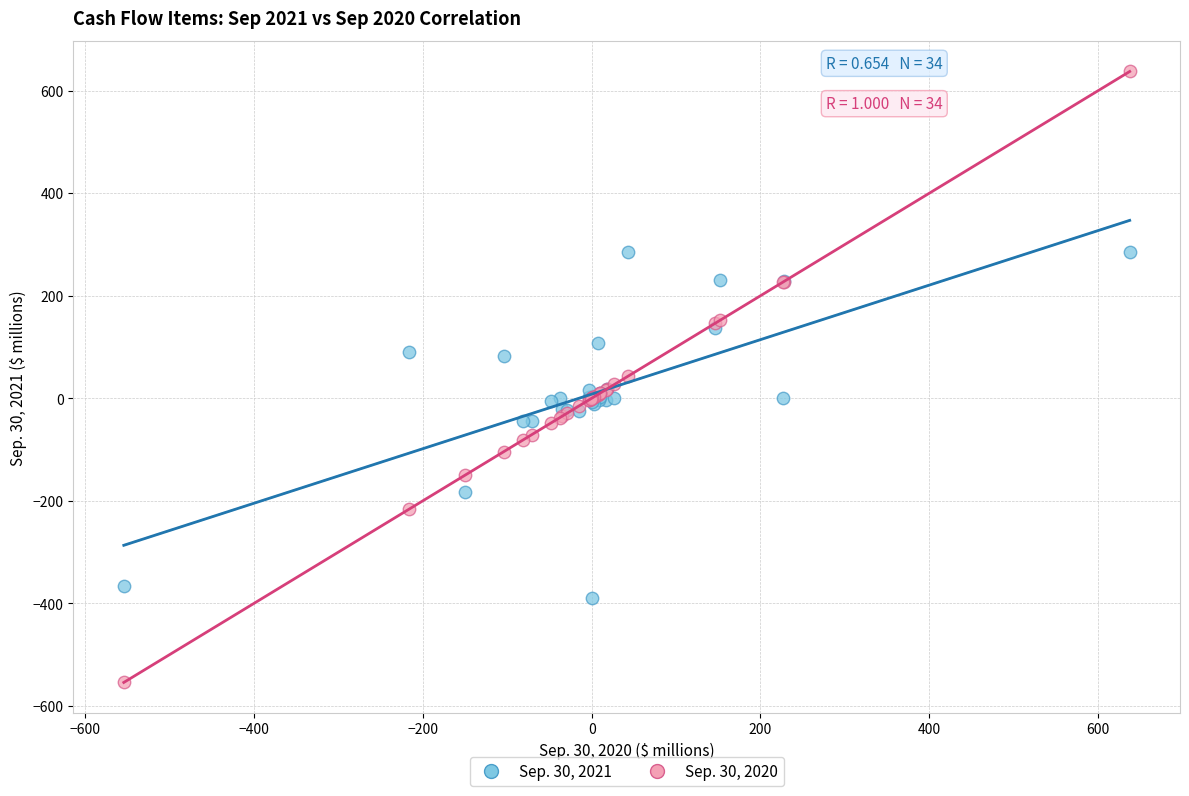

Which series reaches the maximum Y coordinate?

Sep. 30, 2020